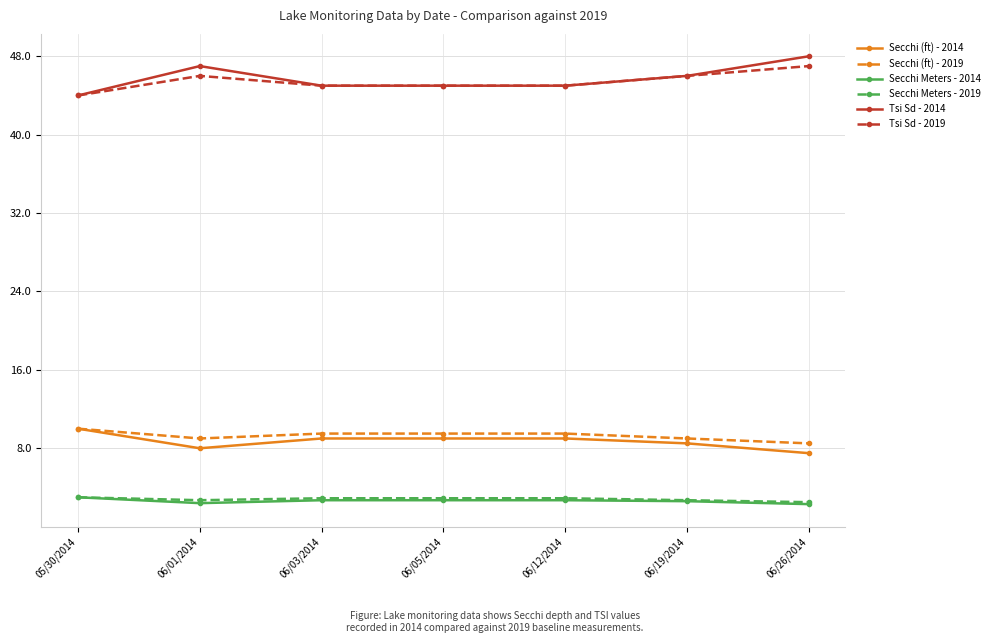

Which series has the largest range (max minus min)?

Tsi Sd - 2014